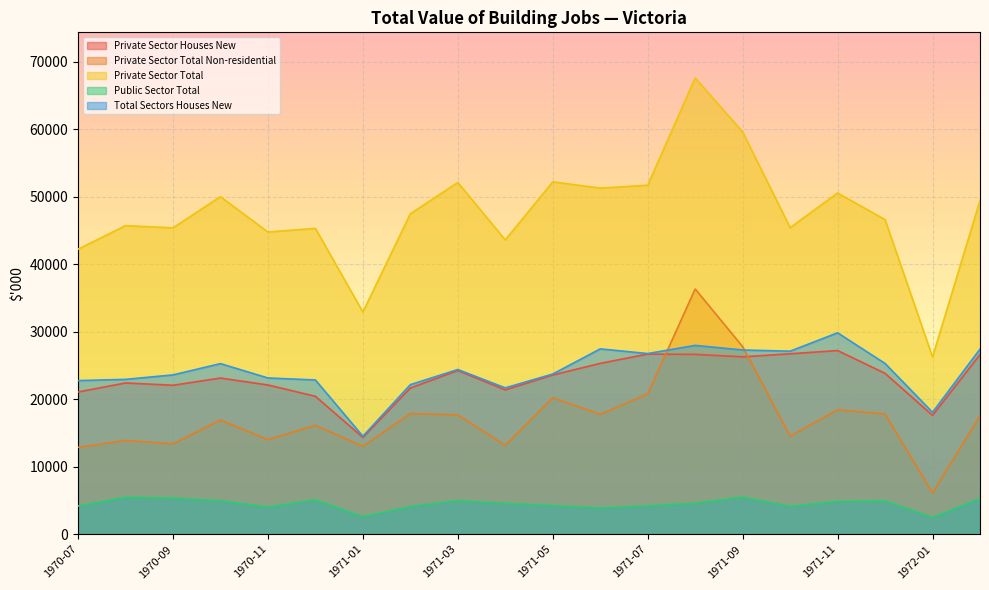

Does the chart display data point markers on the line(s)?

No